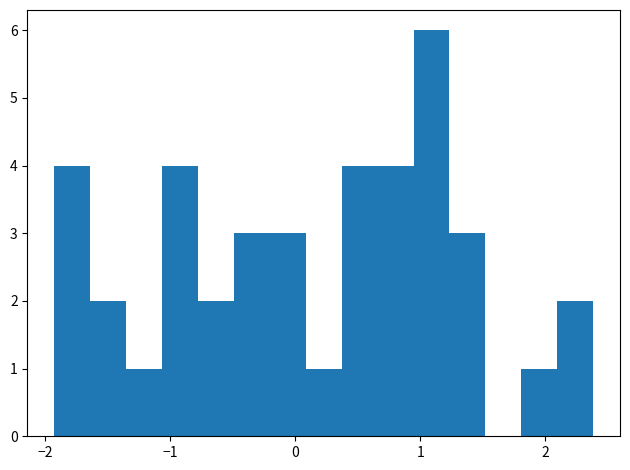

Read against the x-axis, roughly where is the centre of the tallest bar?

1.1